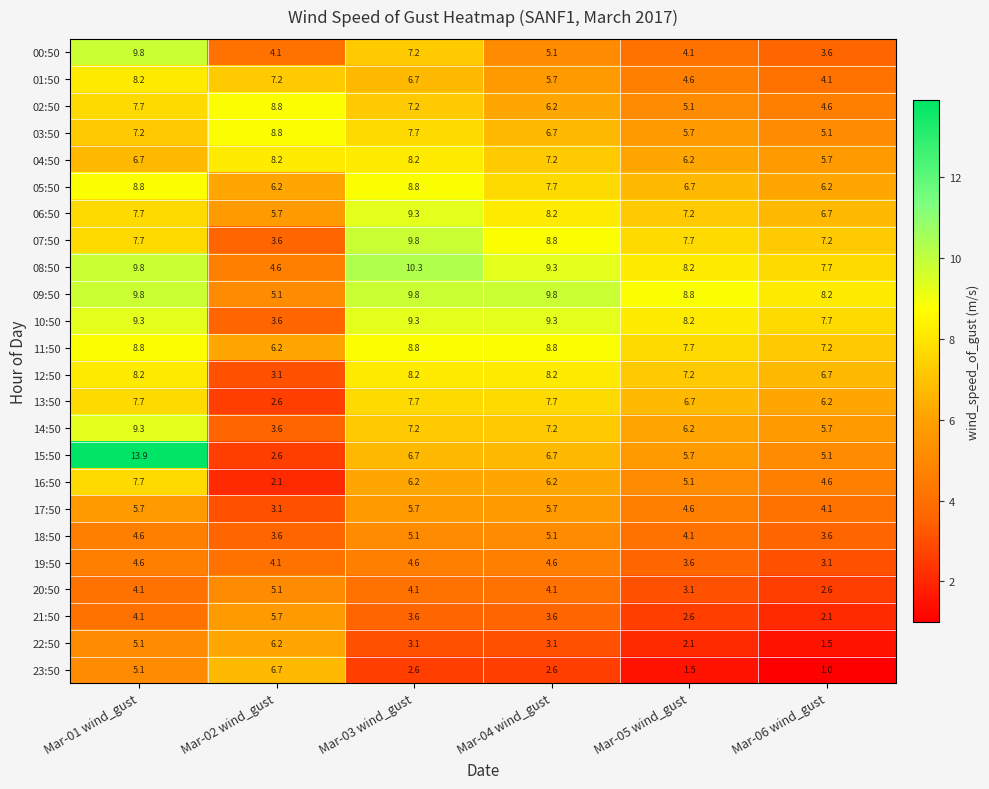

What is the maximum value shown in the chart?

13.9